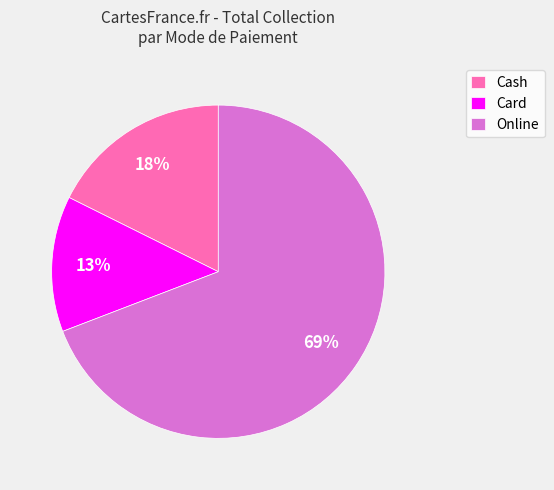

Approximately how many times larger is the value at Cash compared to Online?

0.3